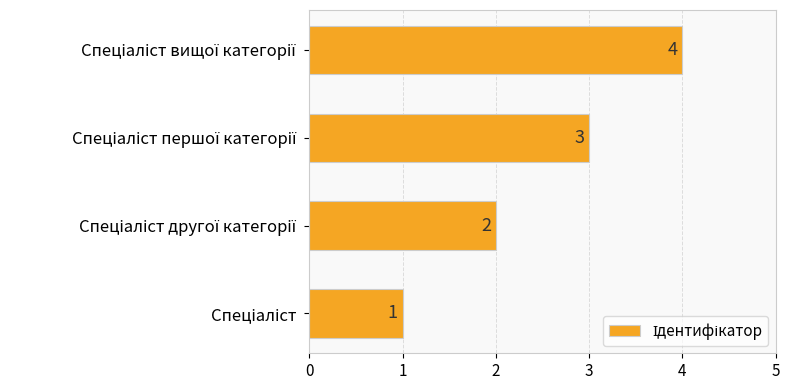

How many values are between 2 and 4?

3